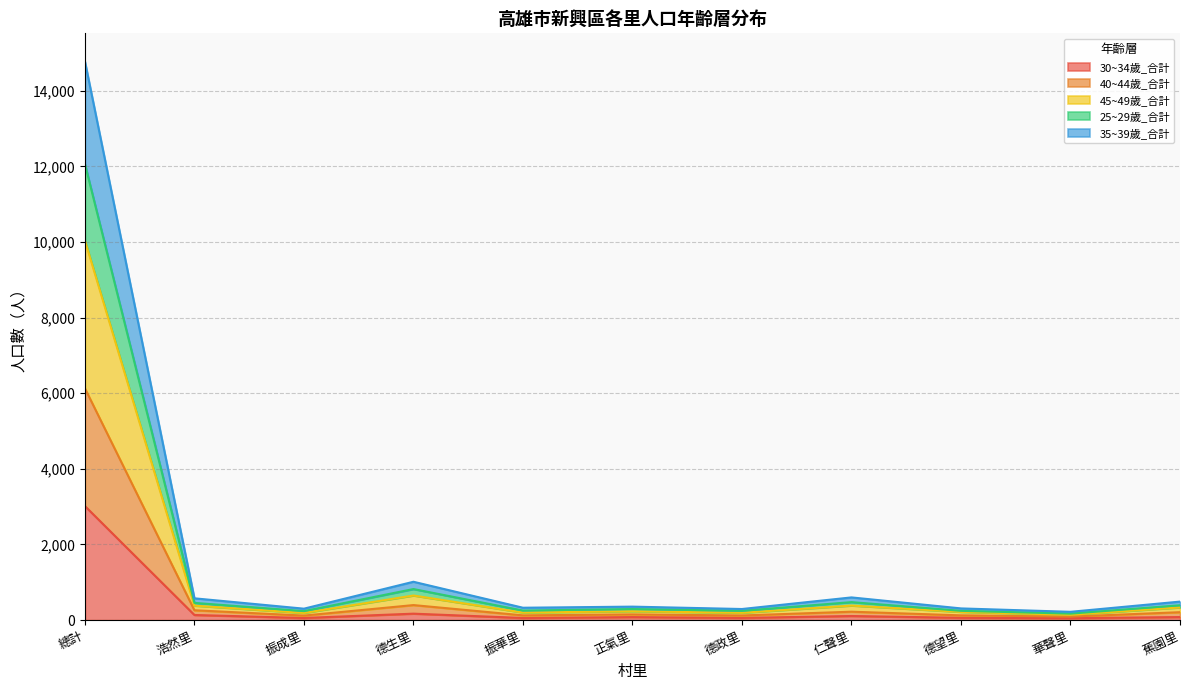

At which category is the sum across all series the highest?

總計